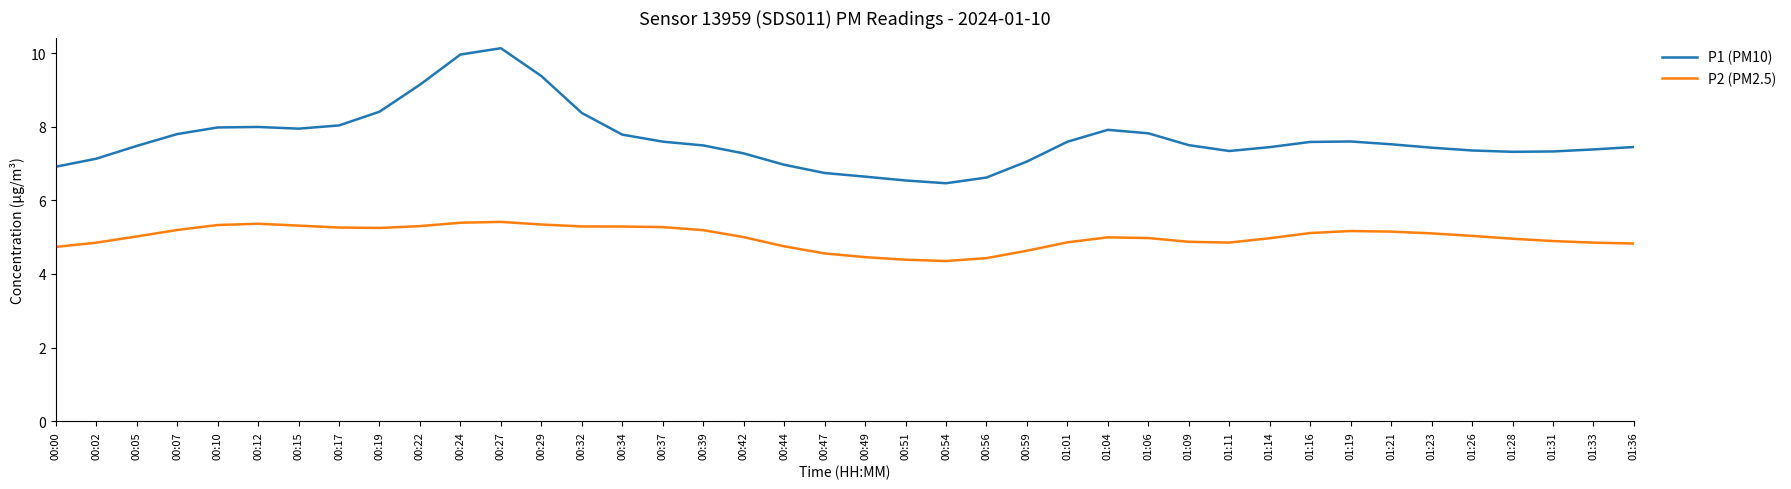

What position from the right is 01:01?

15